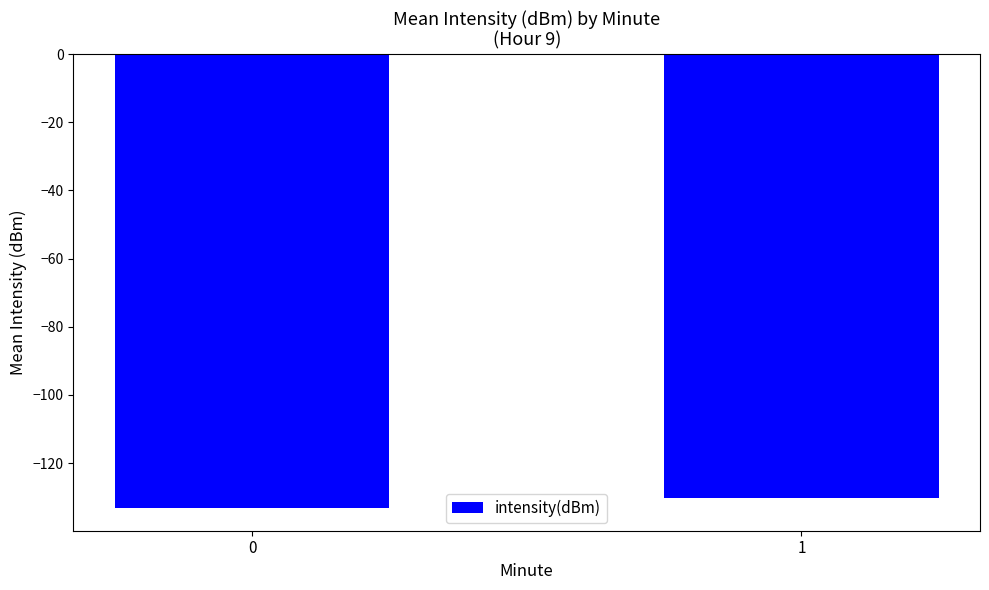

Is it true that the value at 0 is -133.2?

True